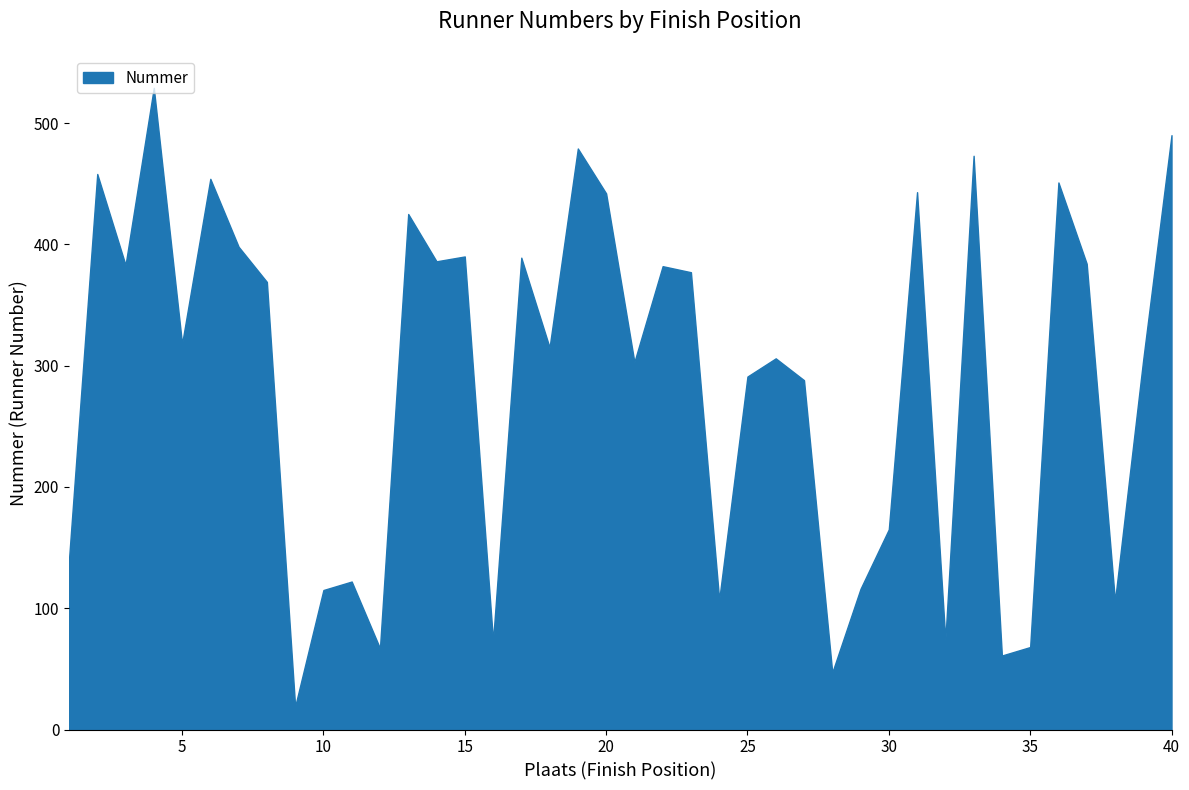

What is the smallest value displayed?

19